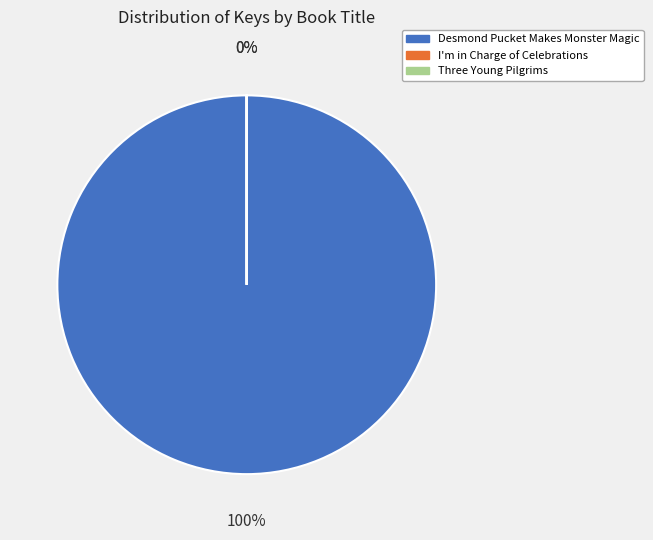

True or false: I'm in Charge of Celebrations accounts for 0% of the total.

True